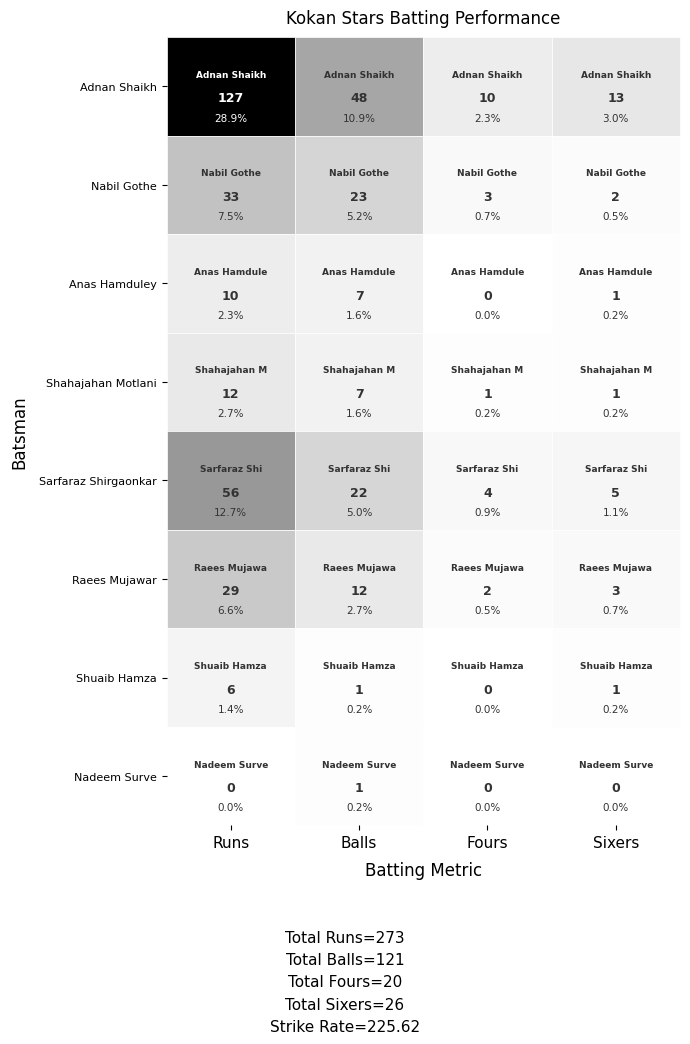

What is the sum of all Shuaib Hamza values?

8